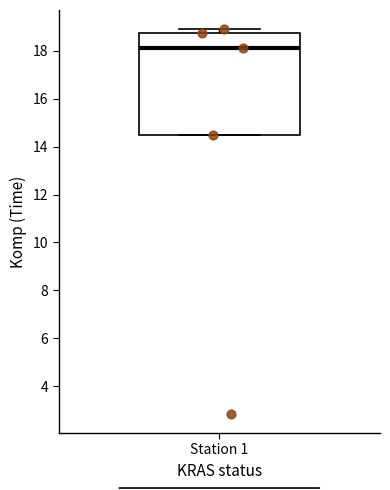

Where is the upper edge of the box for Station 1 on the y-axis? The values are not printed on the chart, so give them approximately, as read against the axis.

18.8